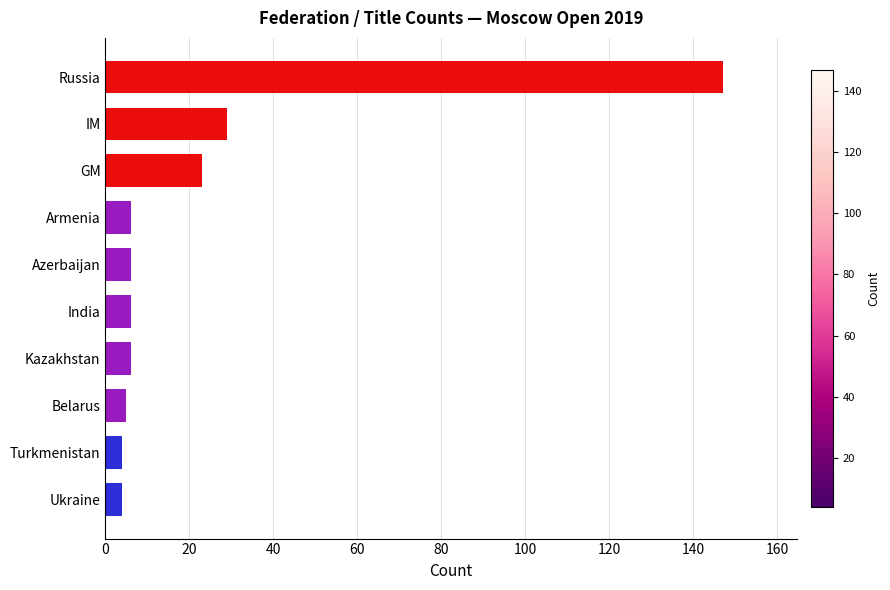

Between Armenia and IM, which is larger?

IM